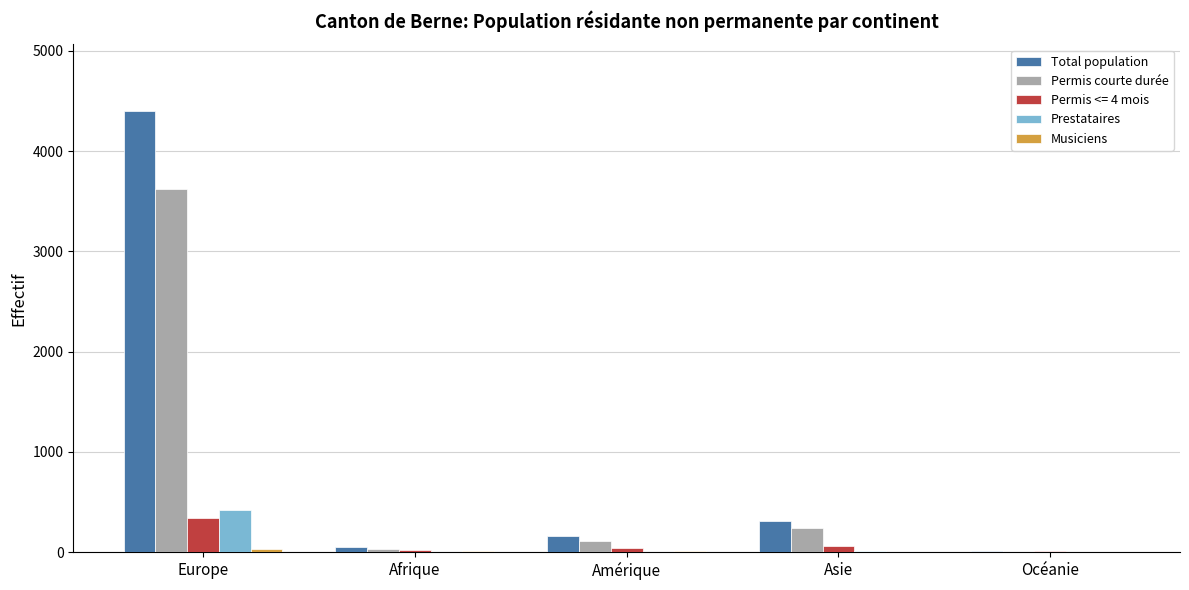

At which category is the sum across all series the highest?

Europe